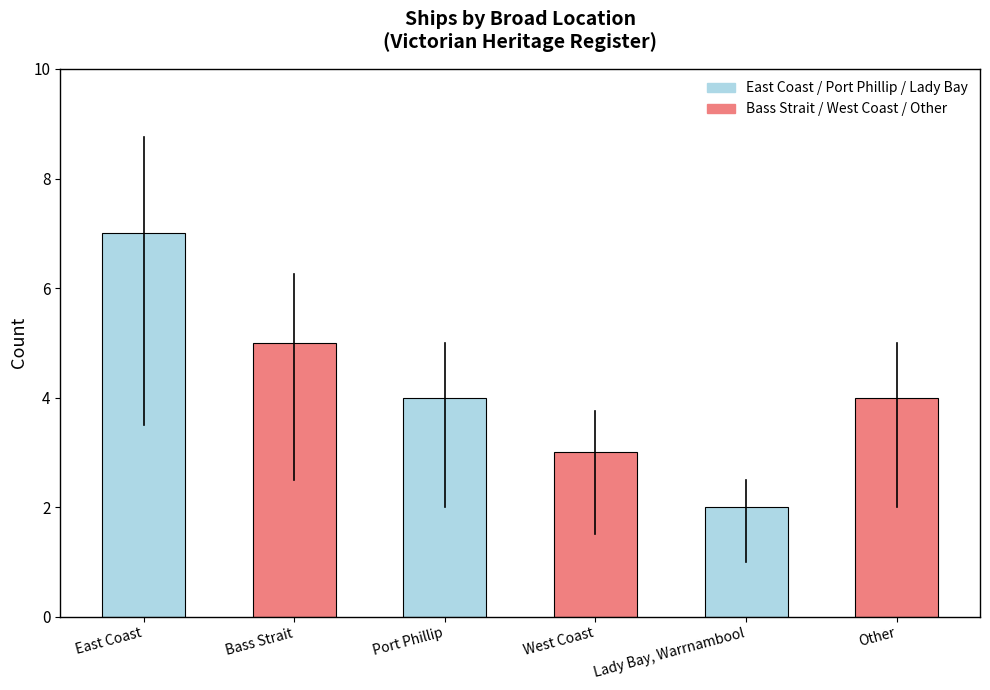

What is the change in value from Port Phillip to Lady Bay, Warrnambool?

-2